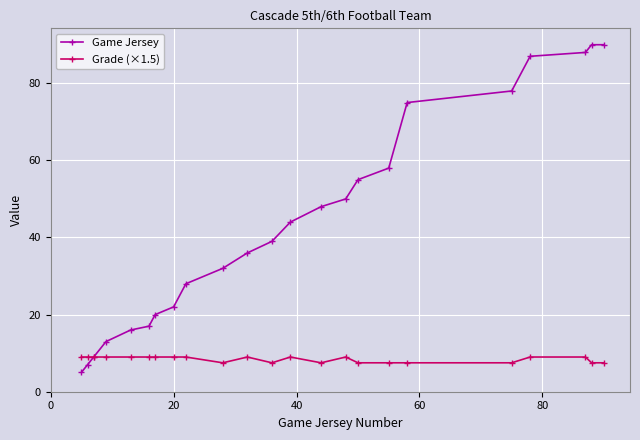

Rank the series by their average value, from lowest to highest.

Grade (×1.5), Game Jersey